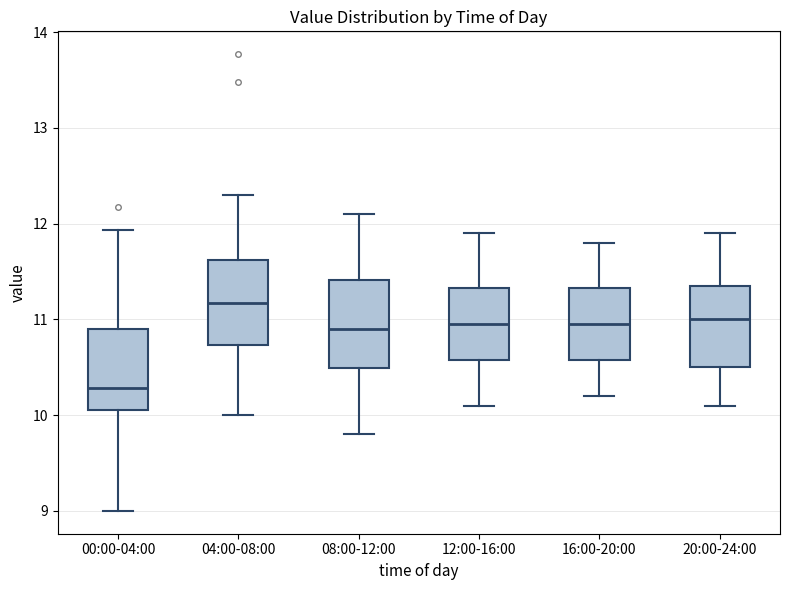

Reading left to right, read every box against the y-axis: the position of its median line, the range the box covers, and the ends of its whiskers. The values are not printed on the chart, so give them approximately, as read against the axis.

00:00-04:00: median 10.3, box 10.1 to 10.9, whiskers 9.0 to 11.9
04:00-08:00: median 11.2, box 10.7 to 11.6, whiskers 10.0 to 12.3
08:00-12:00: median 10.9, box 10.5 to 11.4, whiskers 9.8 to 12.1
12:00-16:00: median 11.0, box 10.6 to 11.3, whiskers 10.1 to 11.9
16:00-20:00: median 11.0, box 10.6 to 11.3, whiskers 10.2 to 11.8
20:00-24:00: median 11.0, box 10.5 to 11.4, whiskers 10.1 to 11.9